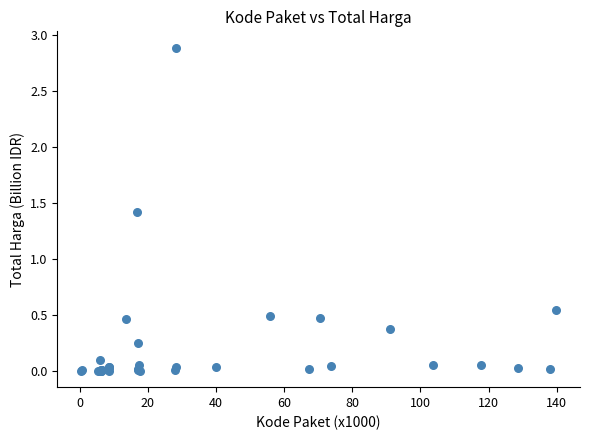

What Y value in the scatter plot is closest to 1?

1.4